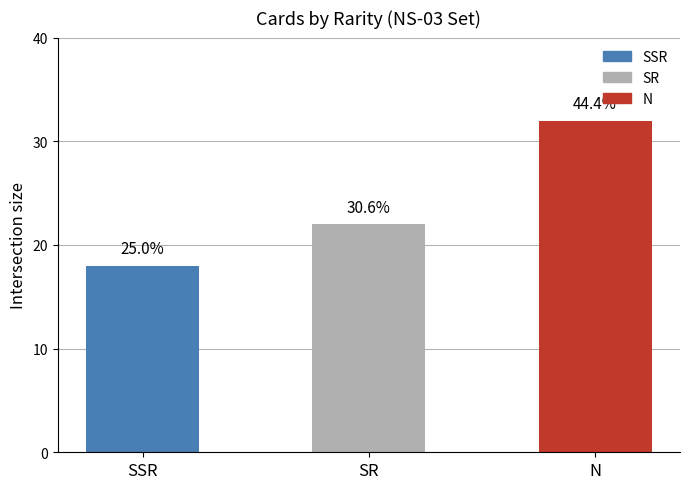

Reading left to right, list all the values displayed in this chart.

SSR=18	SR=22	N=32